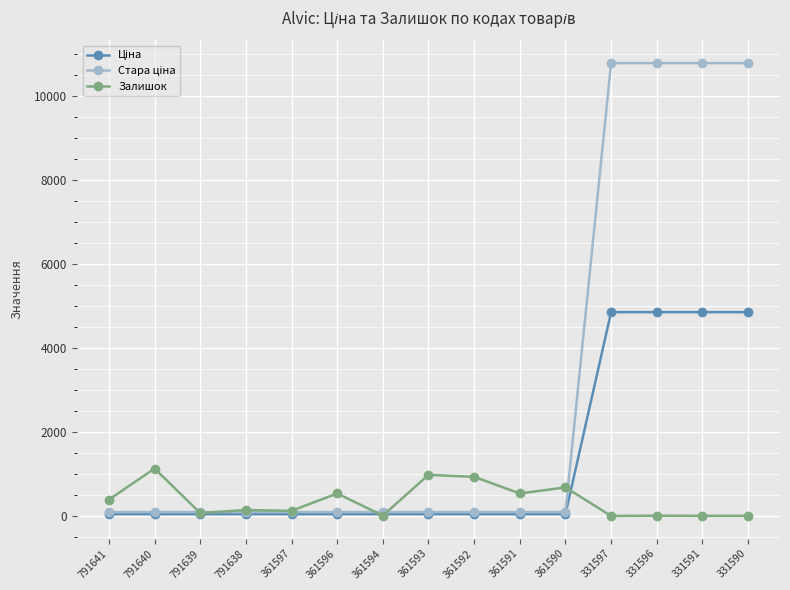

At how many categories does at least one series exceed 7264?

4